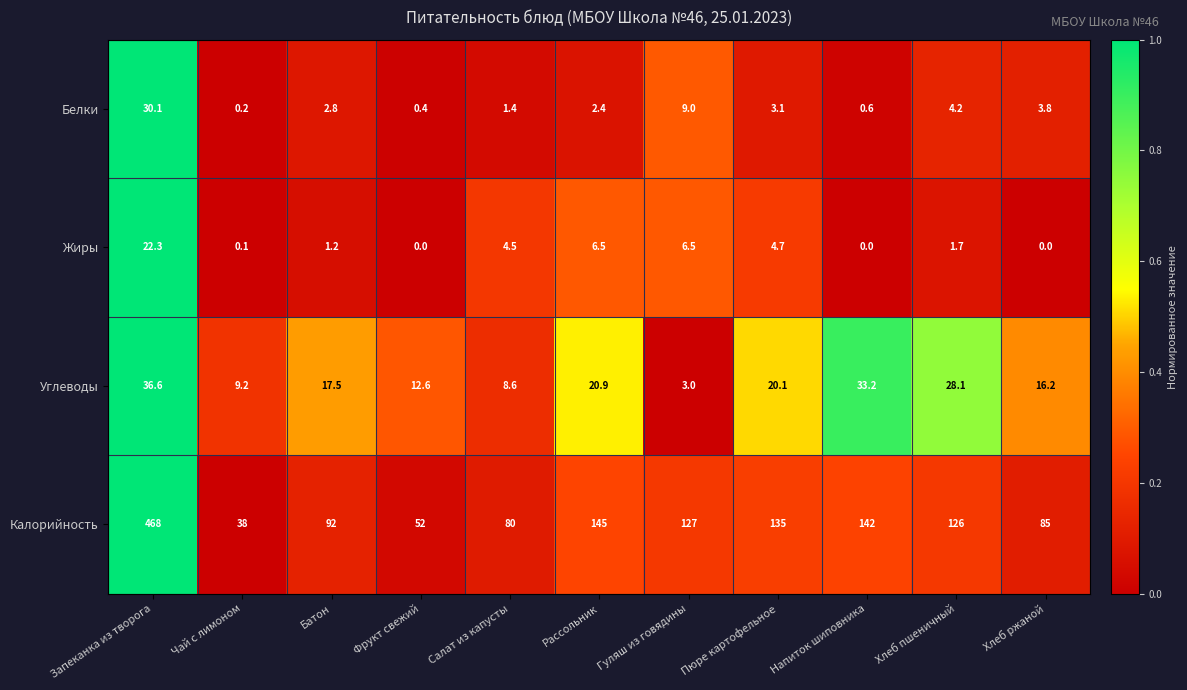

How many data points in Углеводы are less than 17?

5